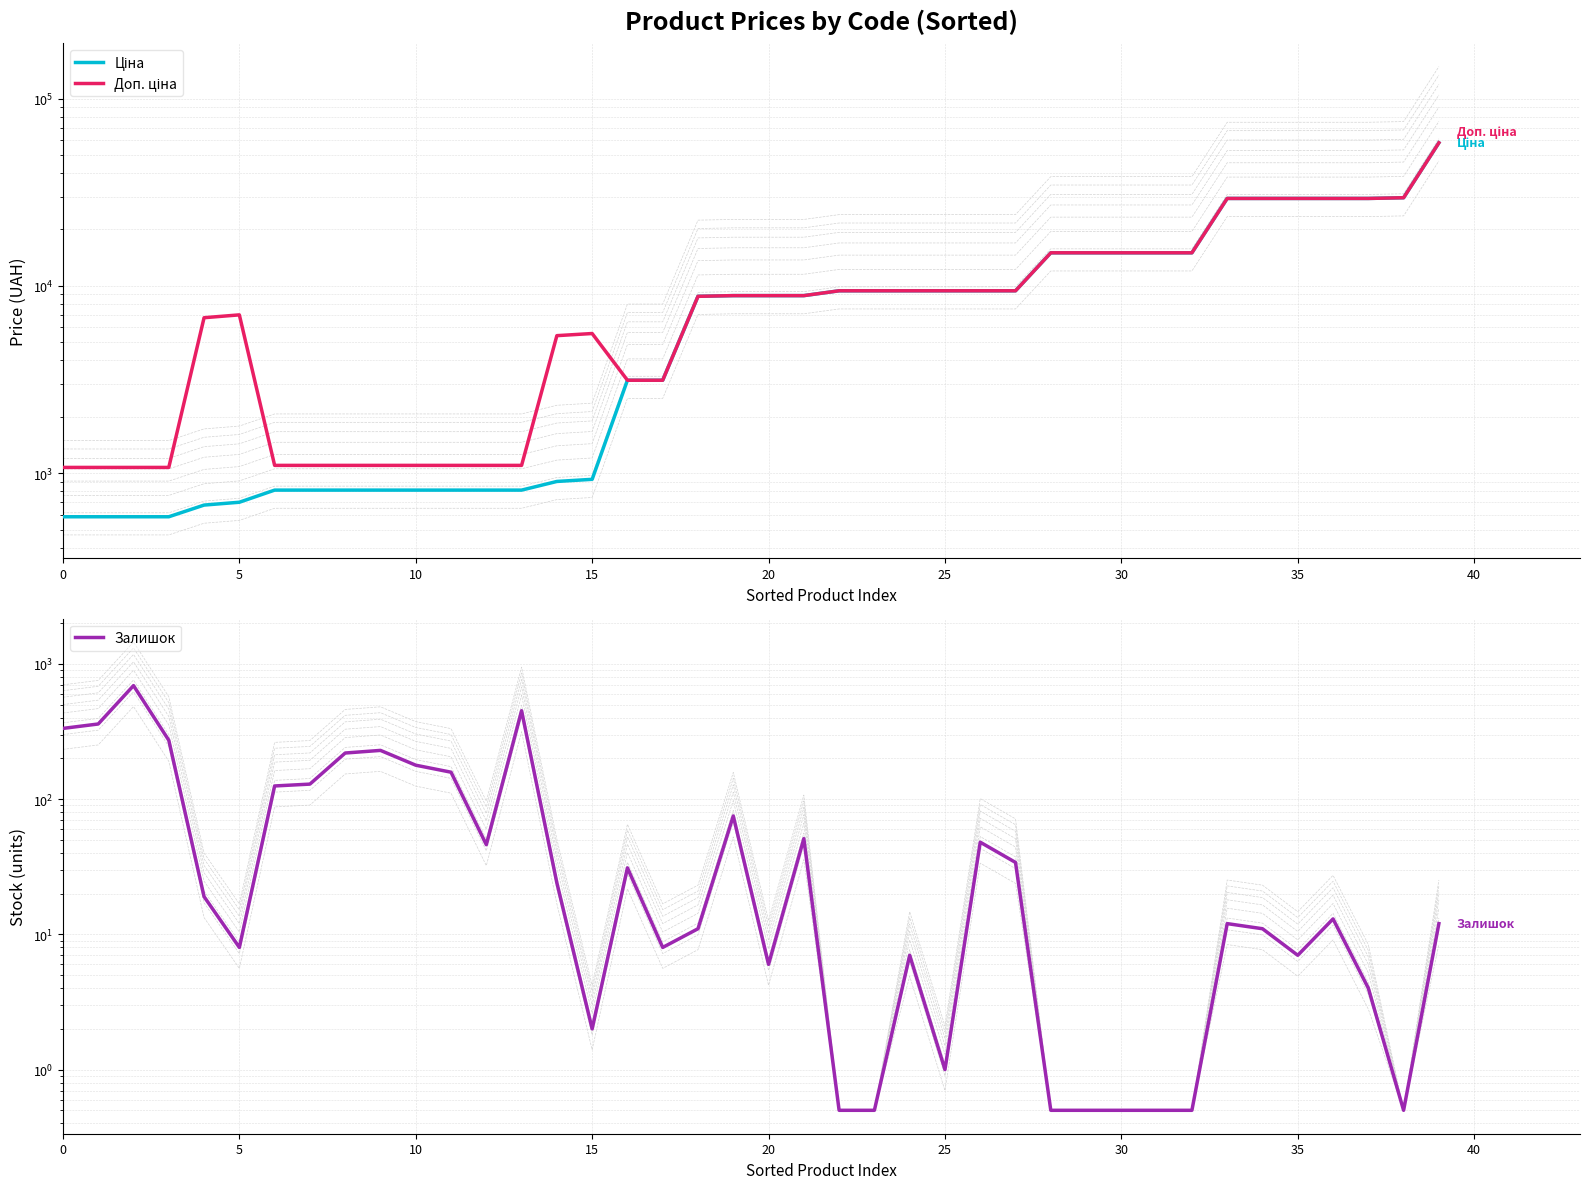

In Залишок, how many points are lower than both neighbors (excluding endpoints)?

8